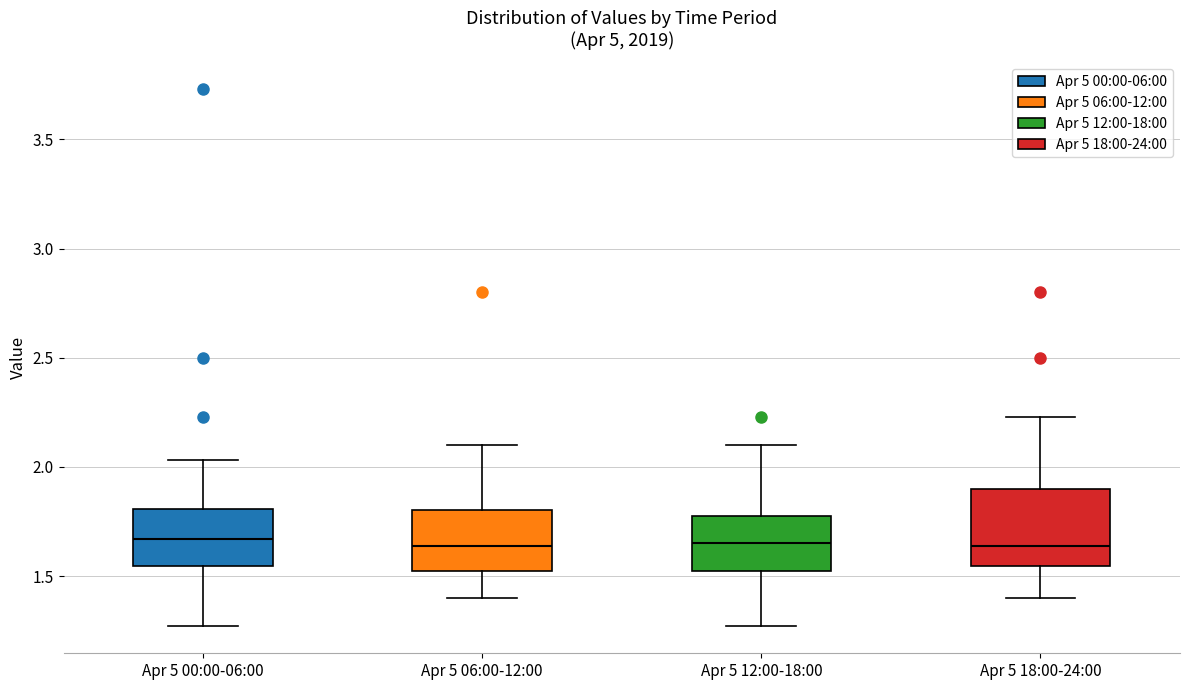

Where does the upper whisker of the box for Apr 5 18:00-24:00 end on the y-axis? The values are not printed on the chart, so give them approximately, as read against the axis.

2.25